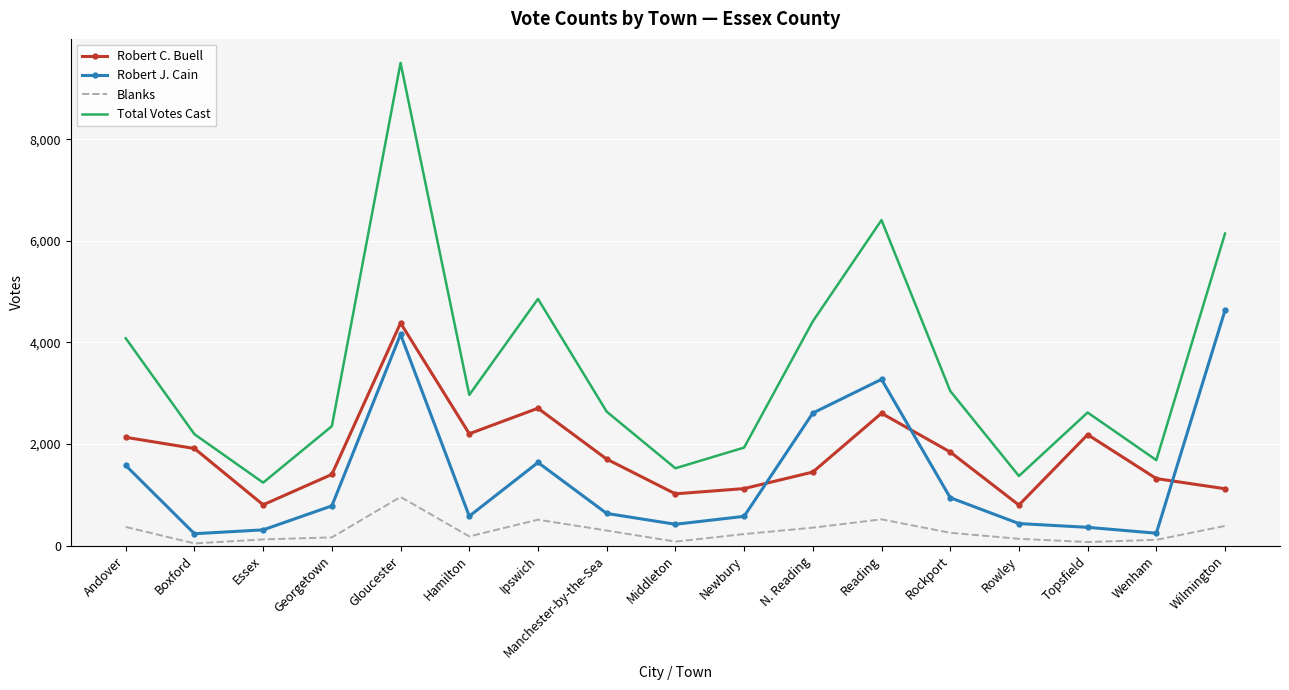

True or false: Robert C. Buell has a value of 2637 at Manchester-by-the-Sea.

False